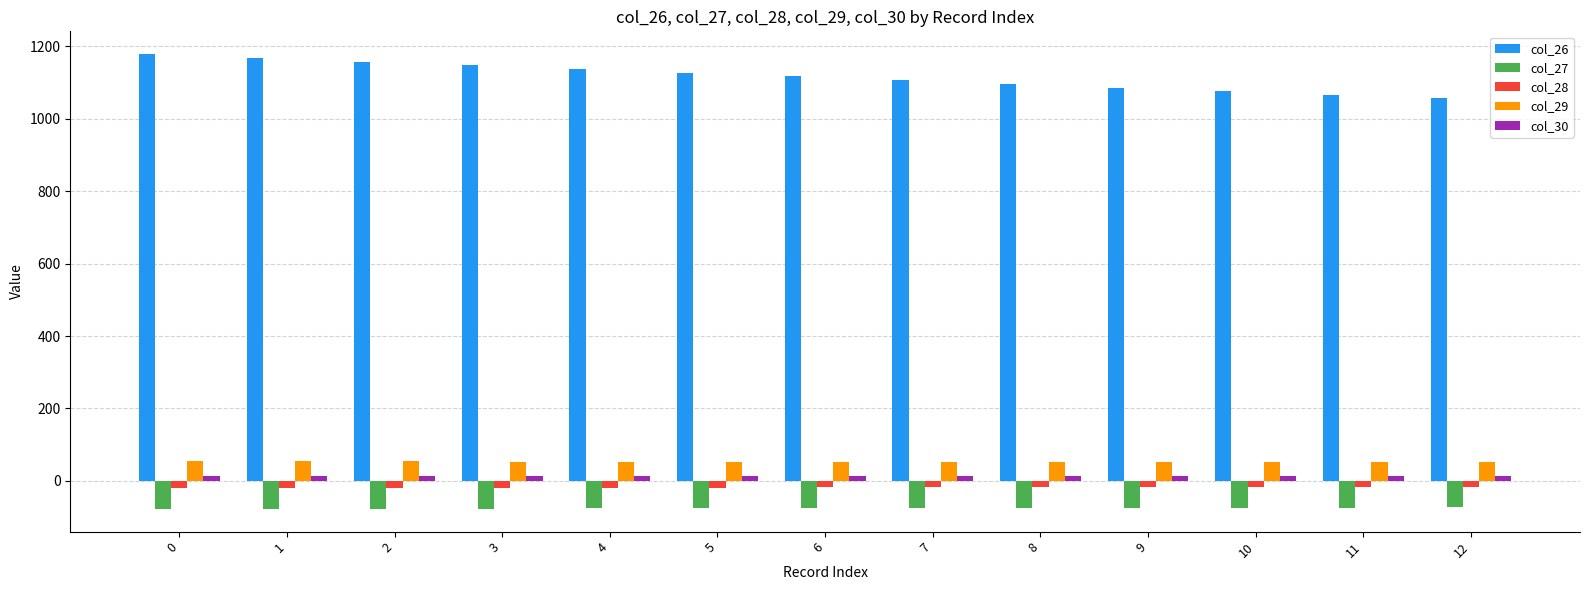

What is the sum of the col_27 values at 7 and 2?

-152.1